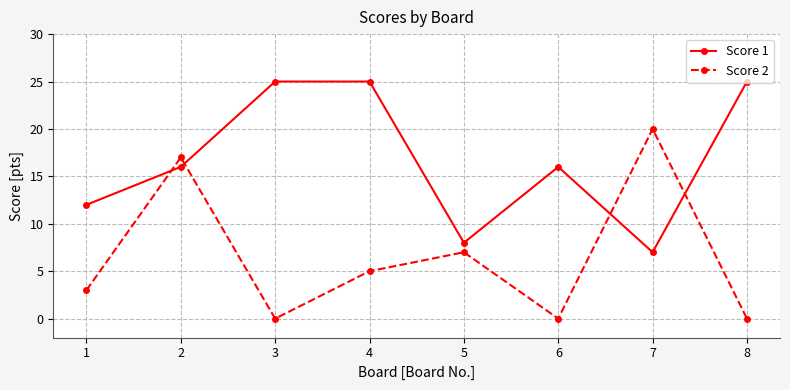

In Score 2, how many points are higher than both neighbors (excluding endpoints)?

3